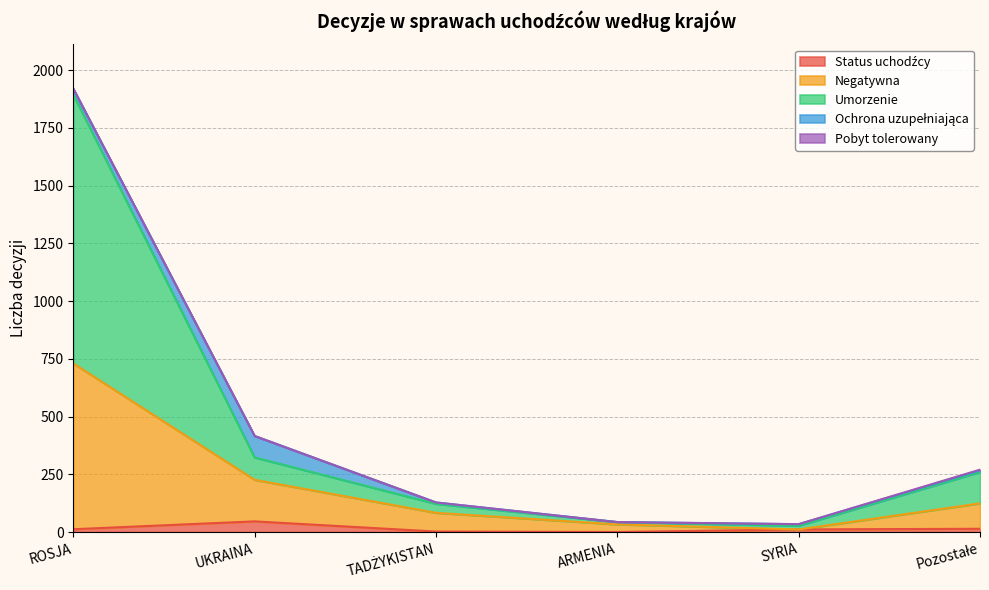

At which label does Negatywna first exceed 267?

ROSJA